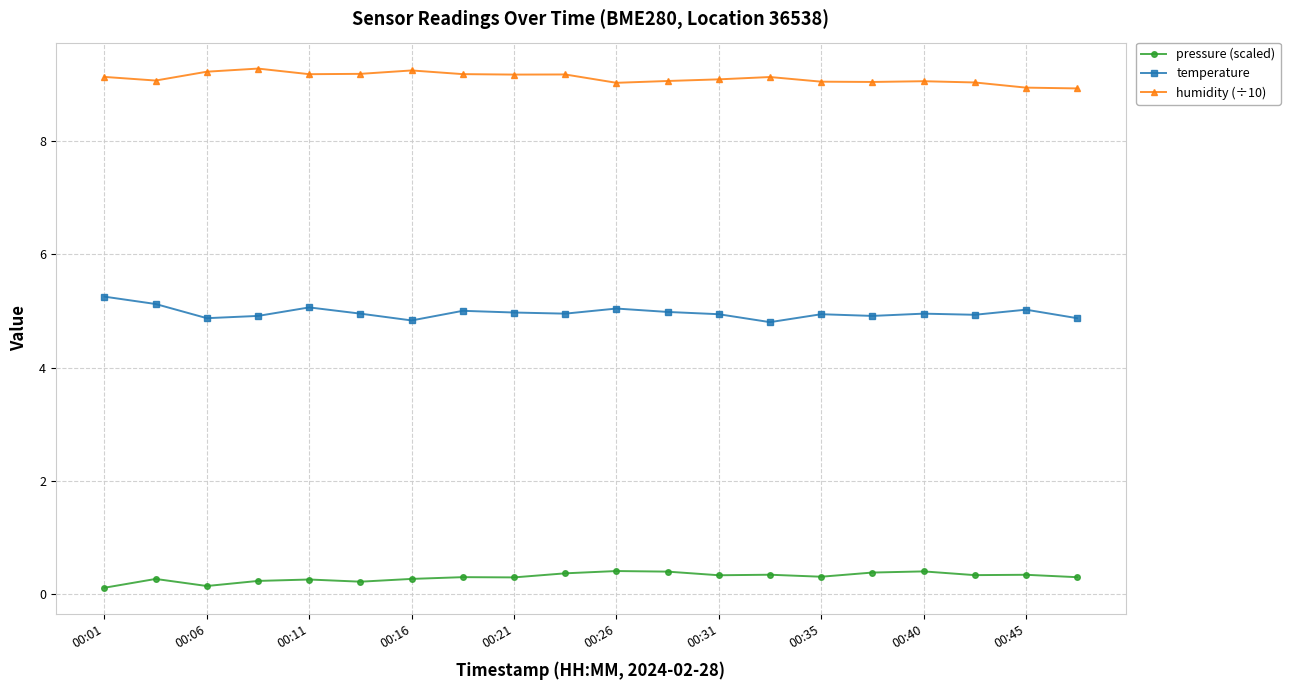

What is the maximum value shown in the chart?

9.3